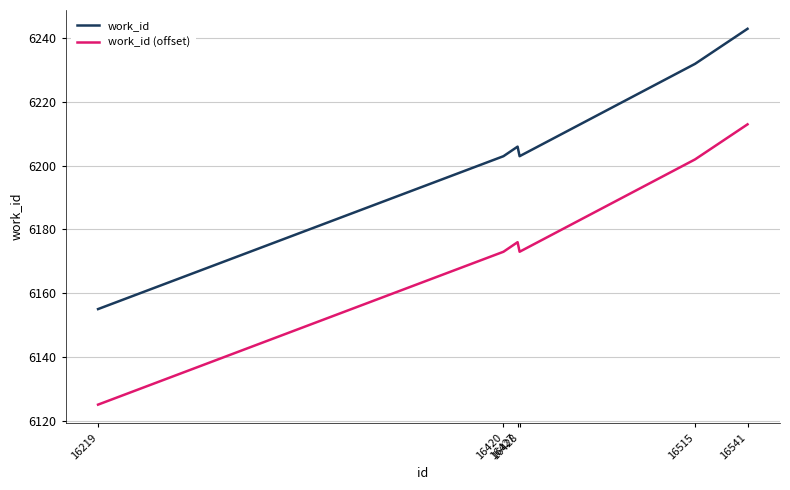

Which category has the highest value in the work_id (offset) series?

16541